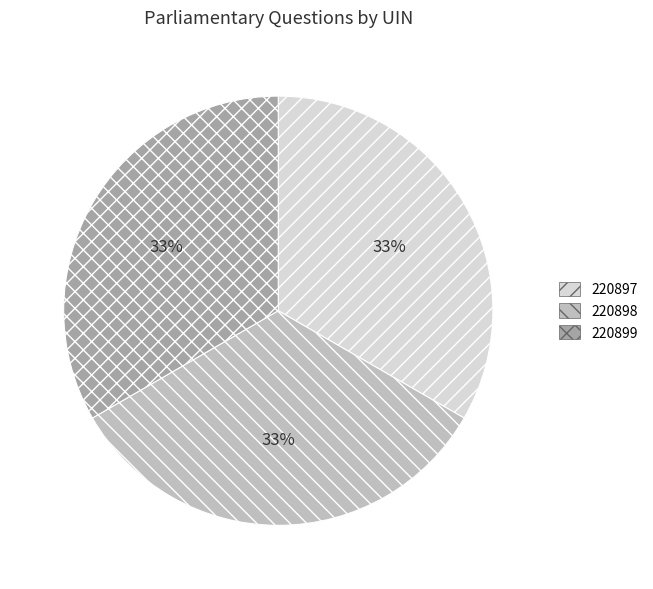

What percentage is the 220898 slice, to the nearest percent?

33%